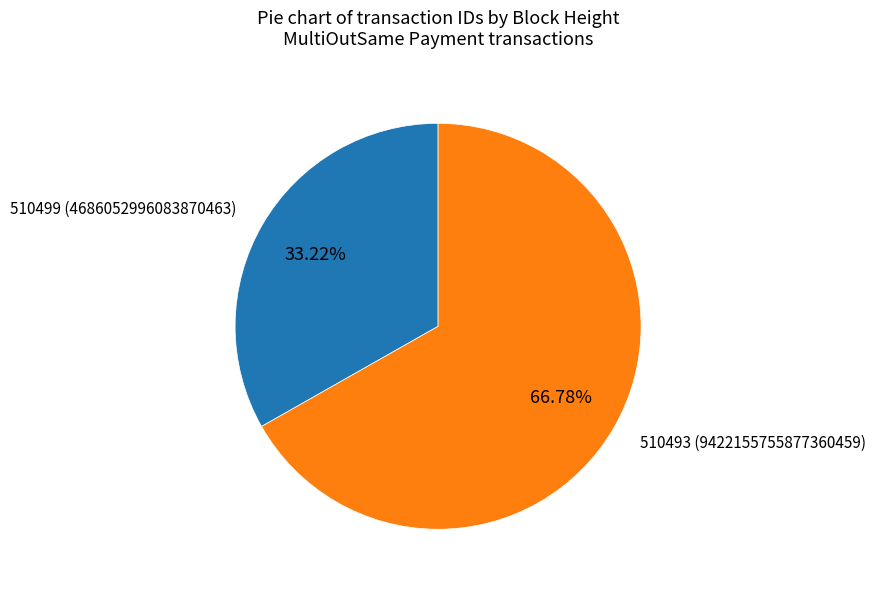

Combined, do 510493 and 510499 account for over 50%?

Yes